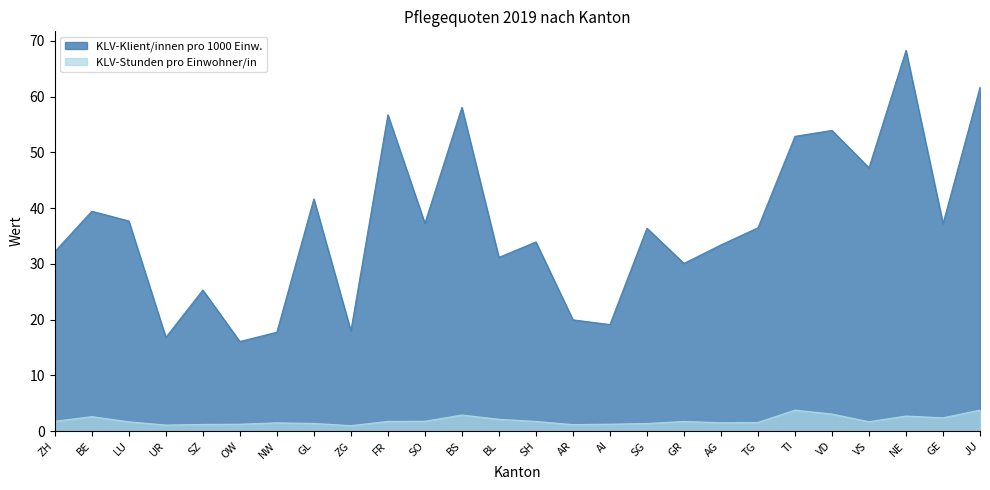

What is the value of the KLV-Stunden pro Einwohner/in point at the 15th from the left?

1.1